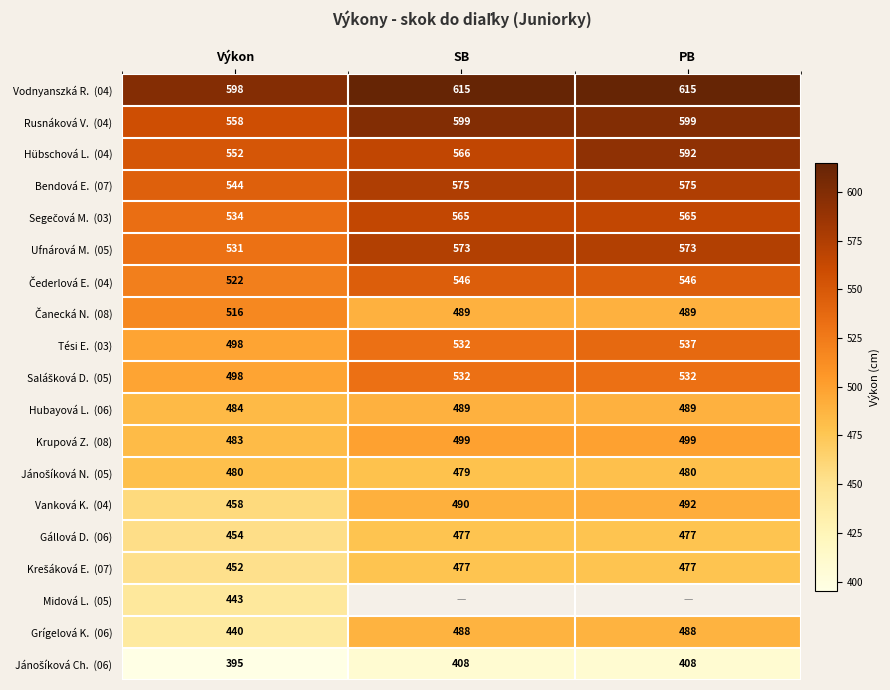

What is the difference between the highest and lowest values at Výkon?

203